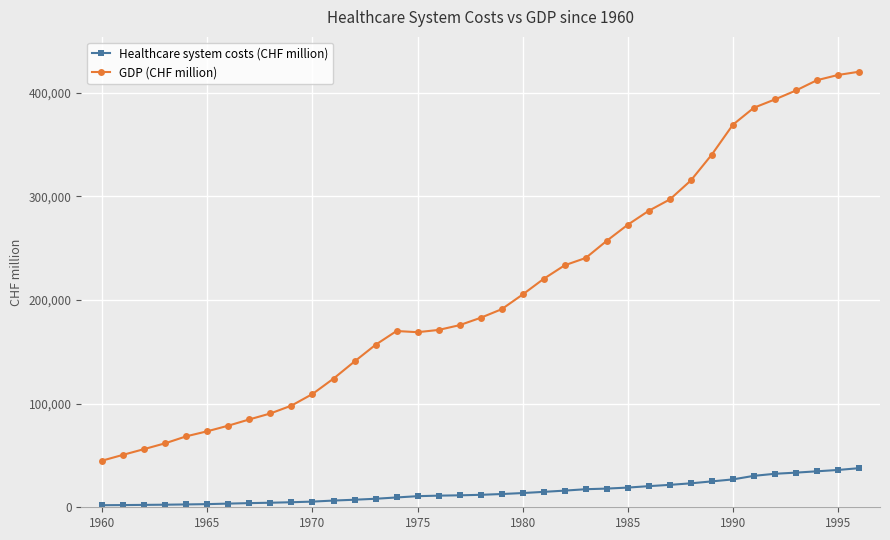

Which series has the largest total across all categories?

GDP (CHF million)